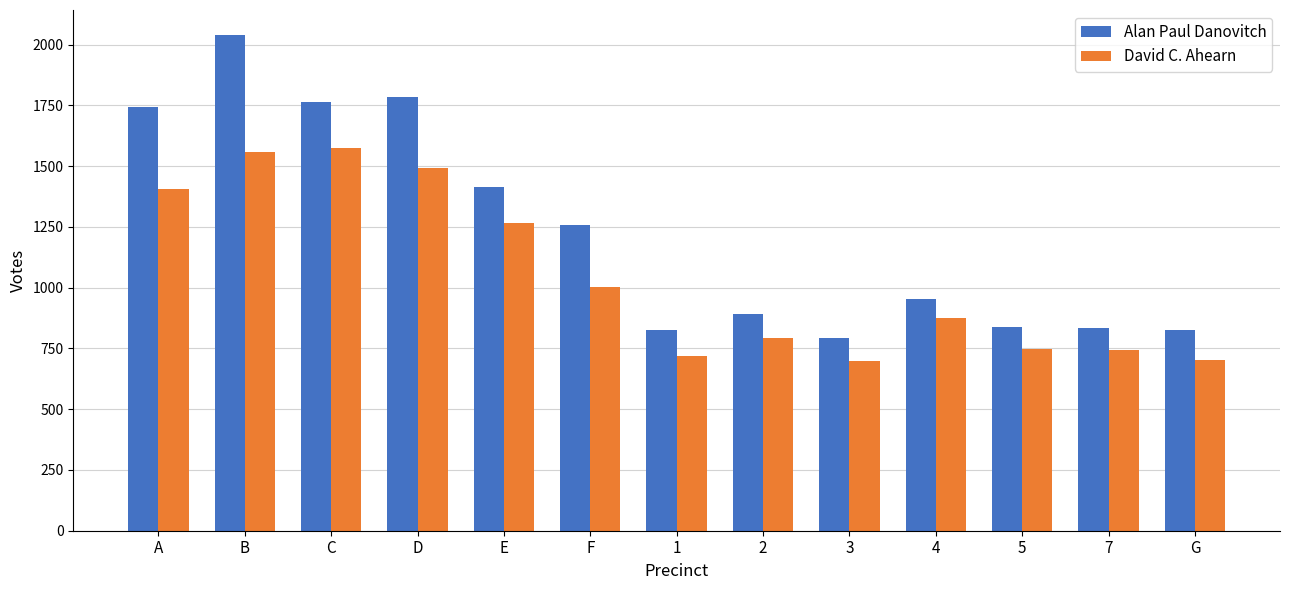

How many categories are shown in the chart?

13